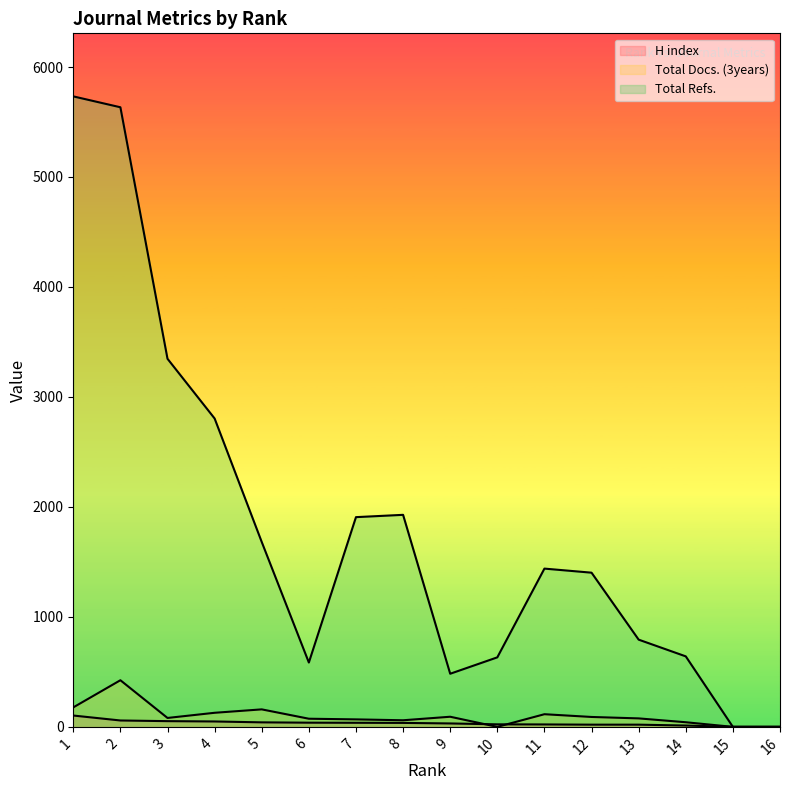

How many categories are shown in the chart?

16